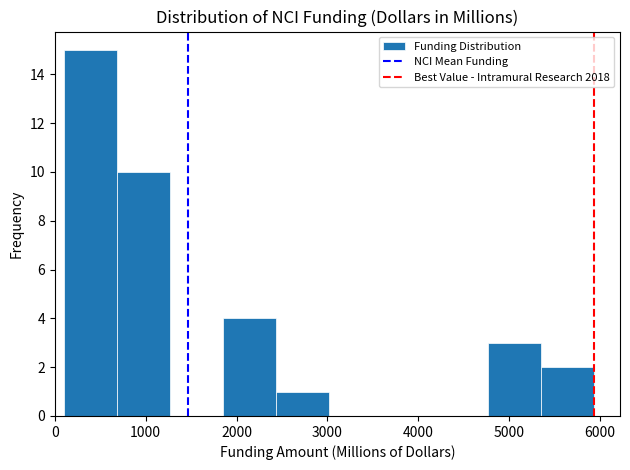

Over which range of the x-axis is the bar tallest?

100 to 700